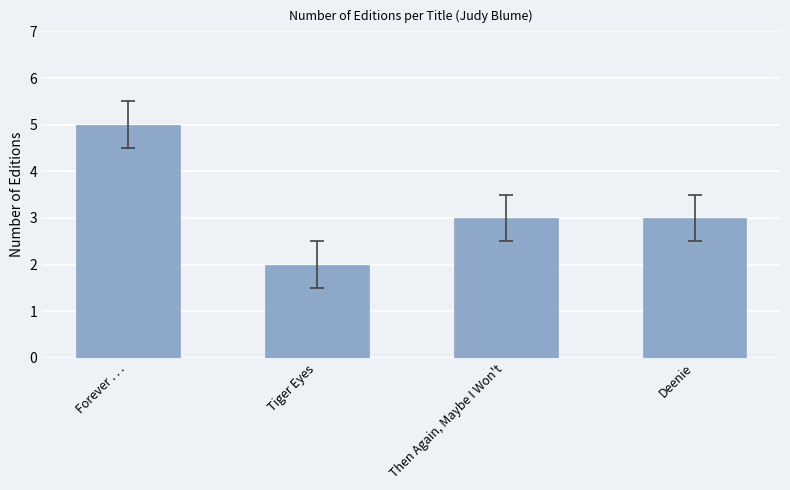

Count the values in the range 3 to 5.

3